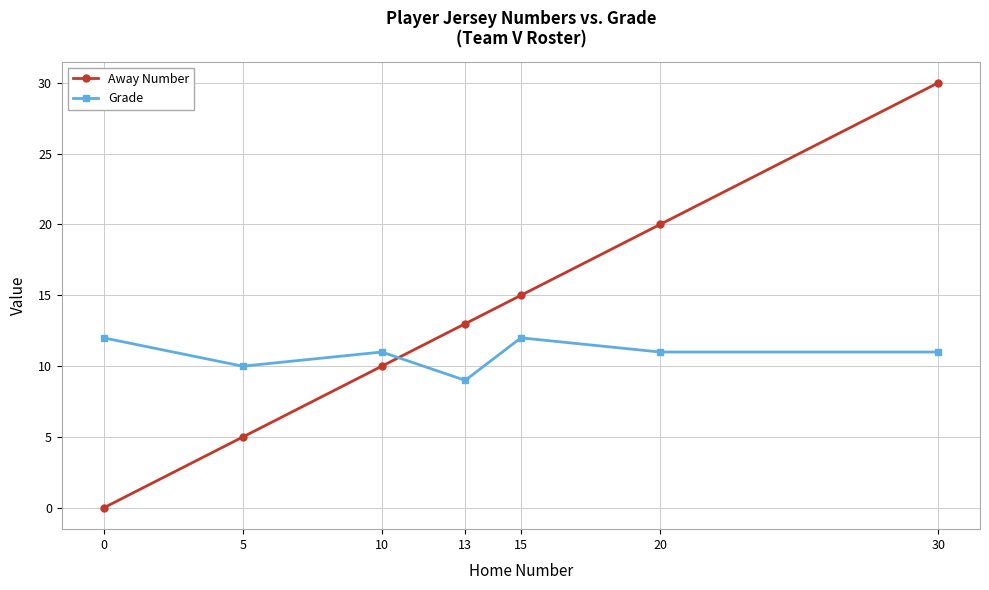

Between 15 and 20, which series saw the biggest shift?

Away Number